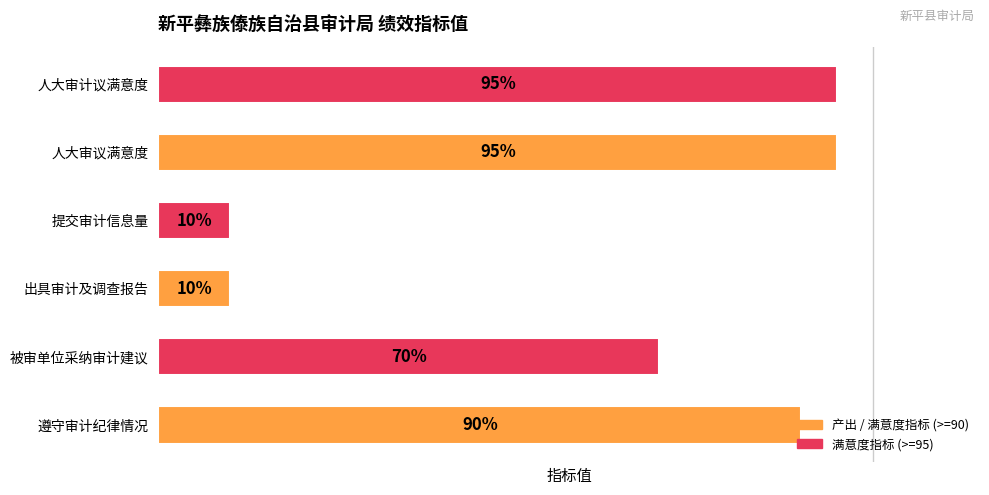

Does the chart contain any negative values?

No